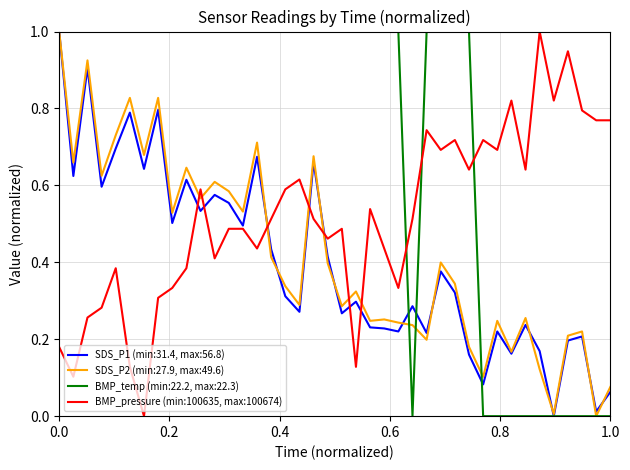

What is the greatest value displayed?

1.0